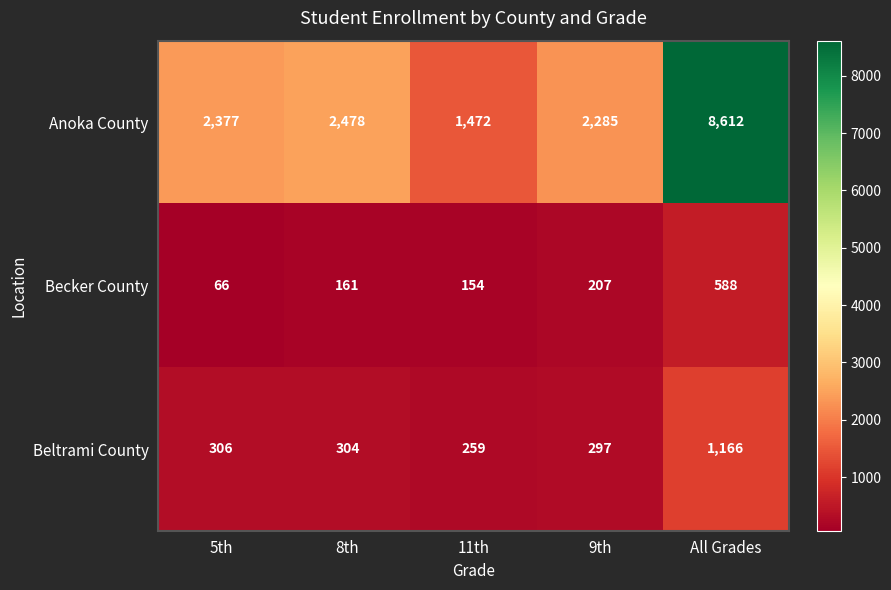

Reading right to left, list all the values displayed in this chart.

Anoka County: All Grades=8612	9th=2285	11th=1472	8th=2478	5th=2377
Becker County: All Grades=588	9th=207	11th=154	8th=161	5th=66
Beltrami County: All Grades=1166	9th=297	11th=259	8th=304	5th=306